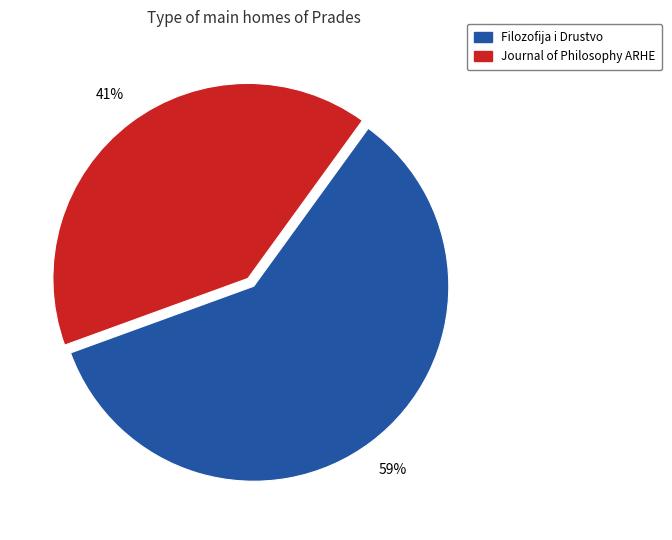

To the nearest percent, what is the combined percentage of Filozofija i Drustvo and Journal of Philosophy ARHE?

100%